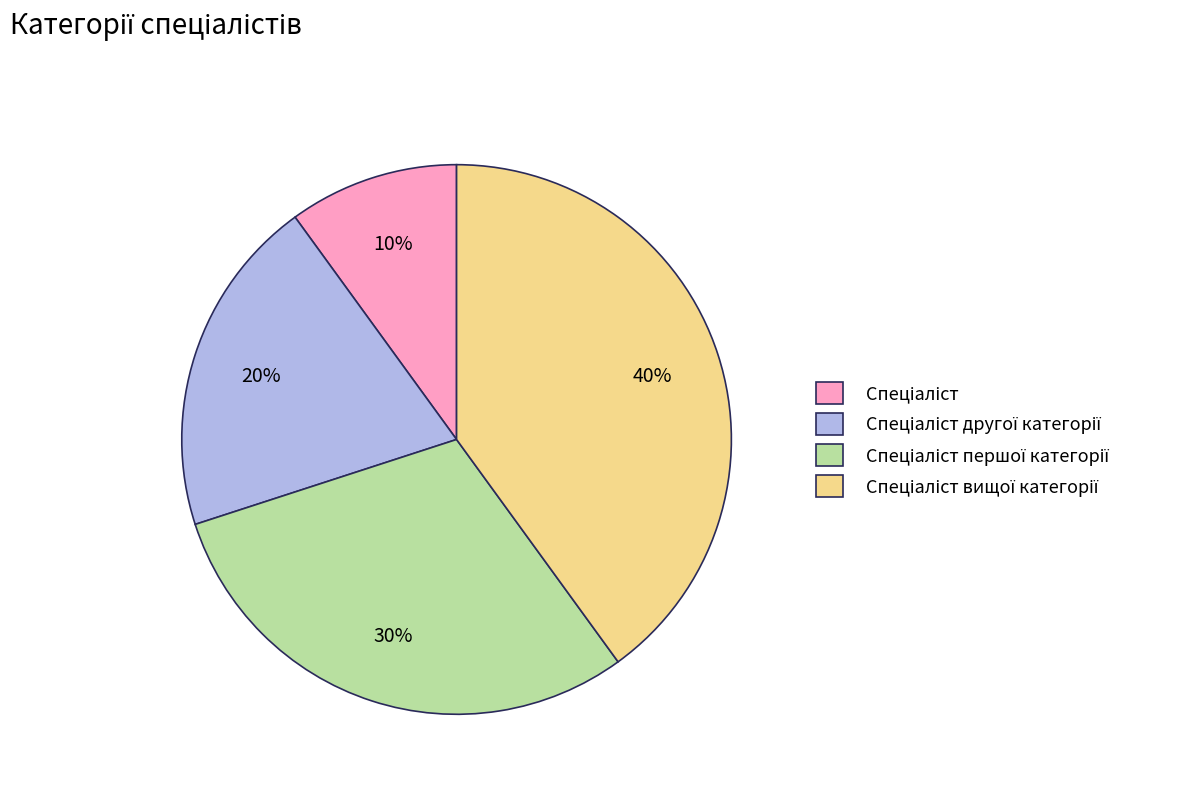

To the nearest percent, what is the difference between the largest and smallest slice percentages?

30%